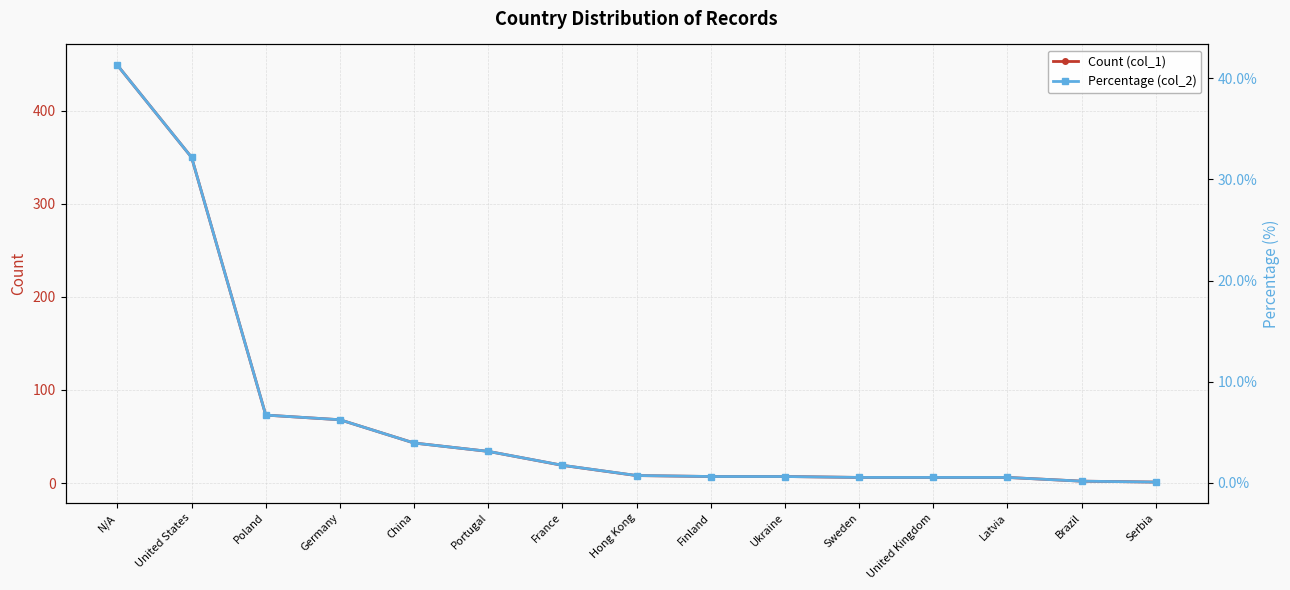

True or false: Percentage (col_2) and Count (col_1) cross at least once.

False